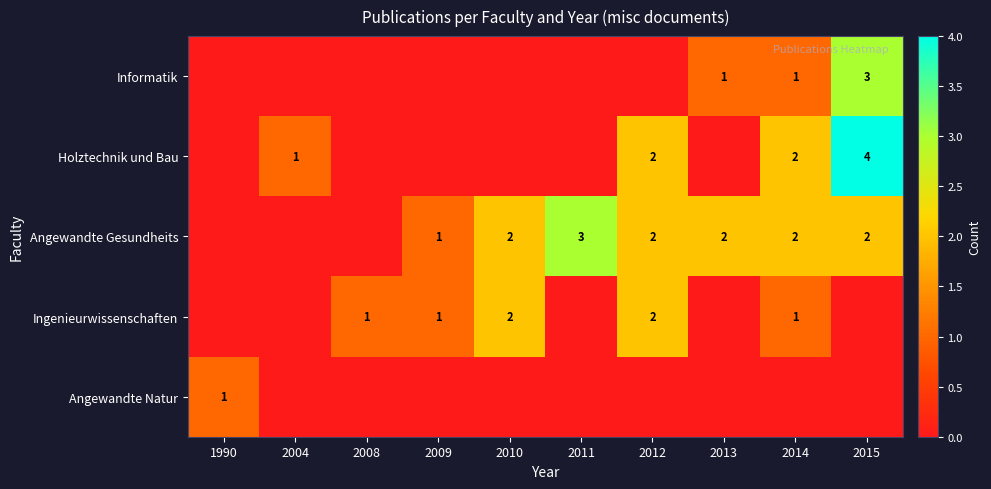

True or false: Angewandte Gesundheits has a value of 2 at 2015.

True